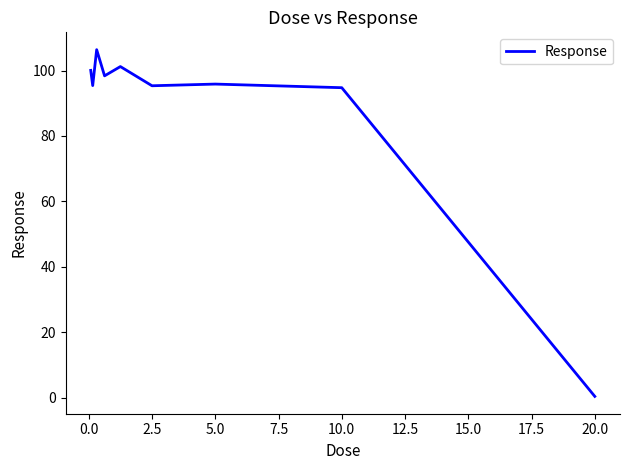

What is the difference between the maximum and second lowest values?

11.6